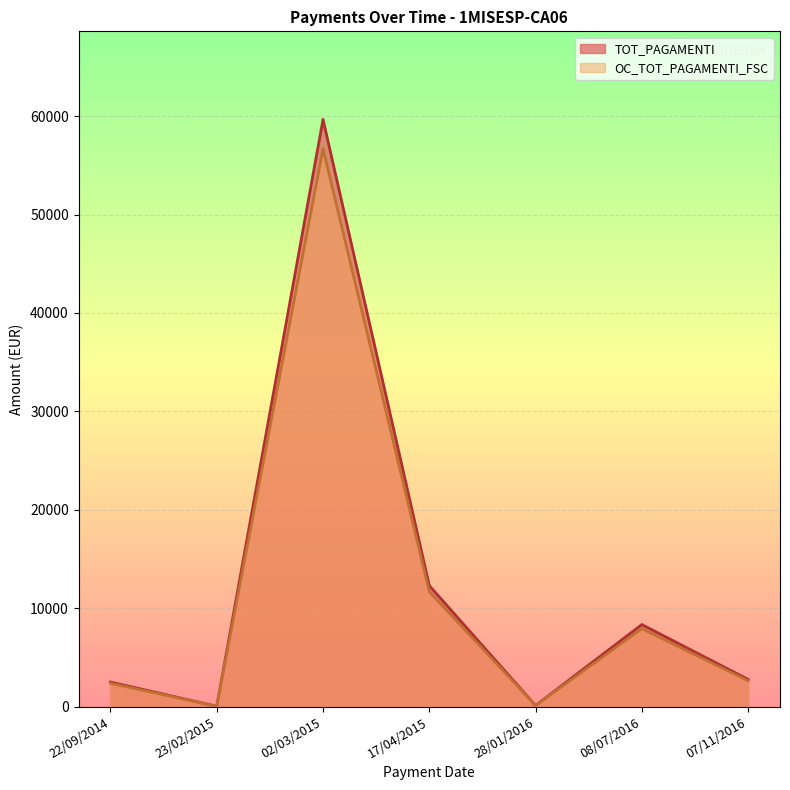

At 08/07/2016, list the series in order from largest to smallest.

TOT_PAGAMENTI, OC_TOT_PAGAMENTI_FSC